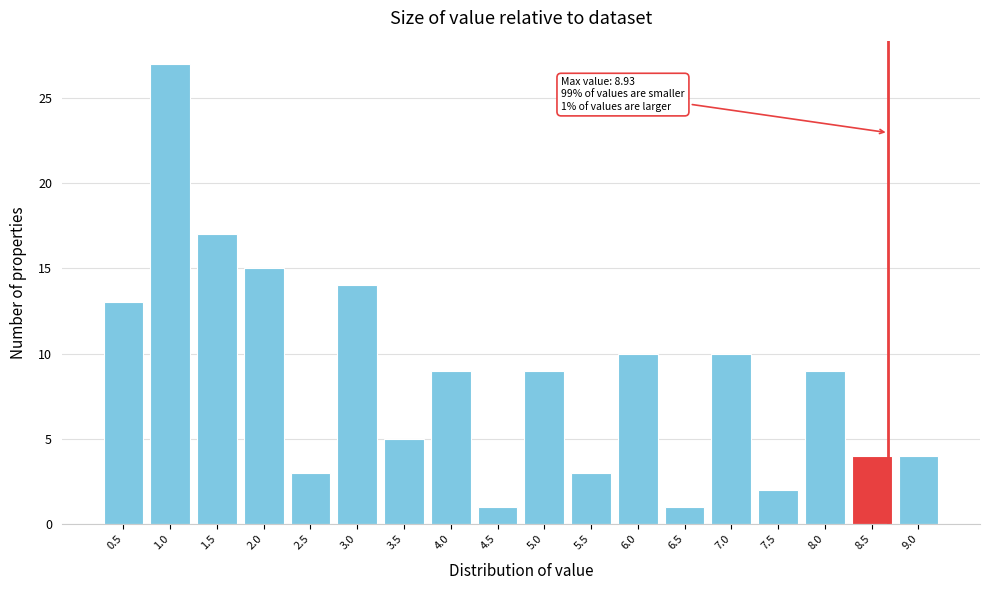

Reading right to left, transcribe all the data shown in this chart.

9.0=4	8.5=4	8.0=9	7.5=2	7.0=10	6.5=1	6.0=10	5.5=3	5.0=9	4.5=1	4.0=9	3.5=5	3.0=14	2.5=3	2.0=15	1.5=17	1.0=27	0.5=13